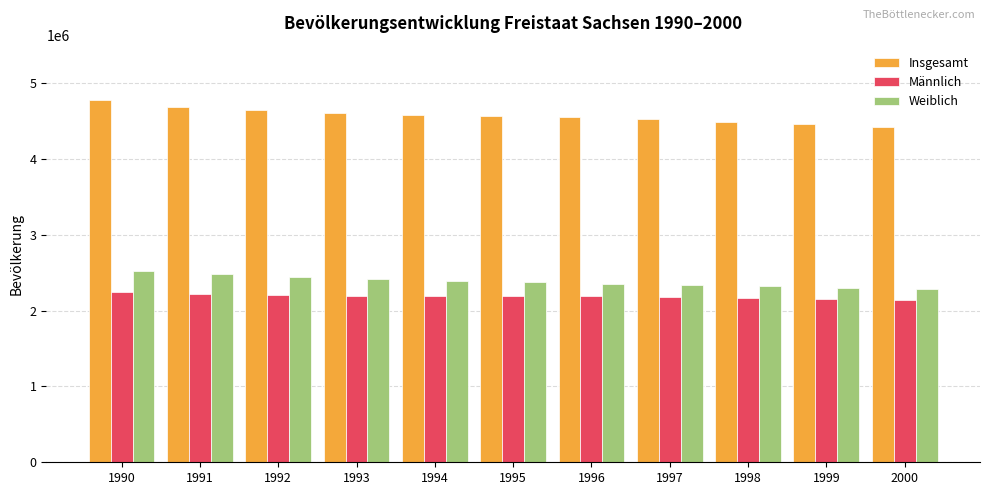

Rank the series by their maximum value, from lowest to highest.

Männlich, Weiblich, Insgesamt